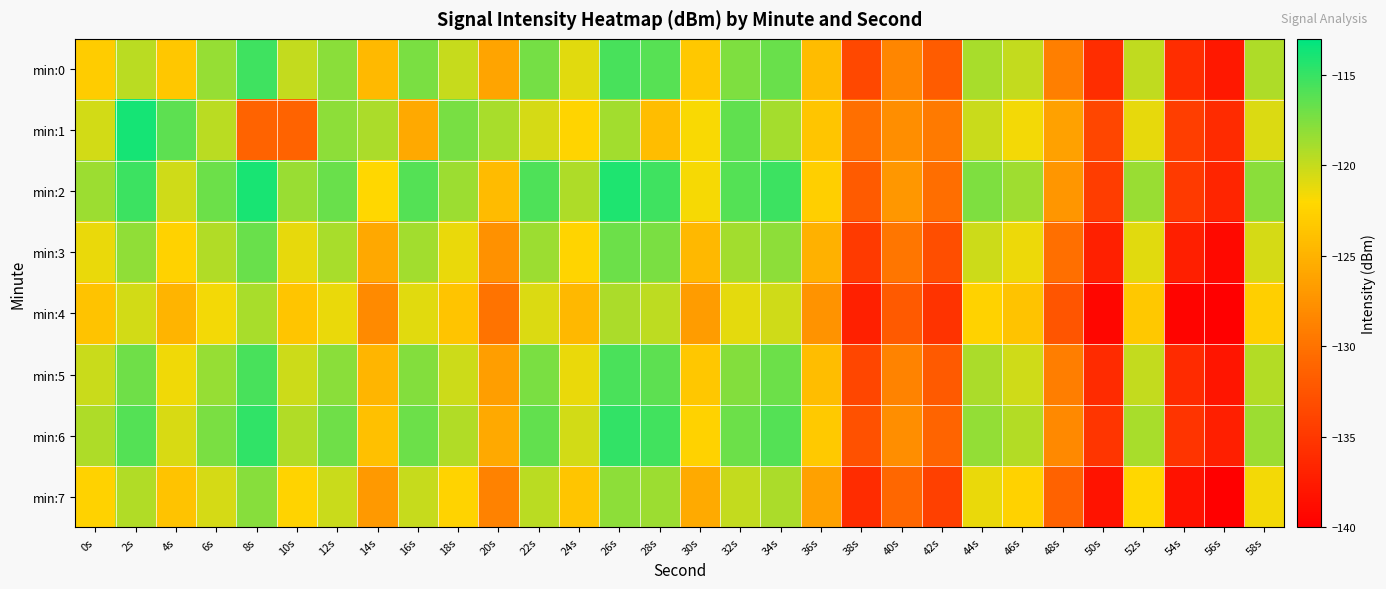

Between 12s and 16s, which is larger?

16s